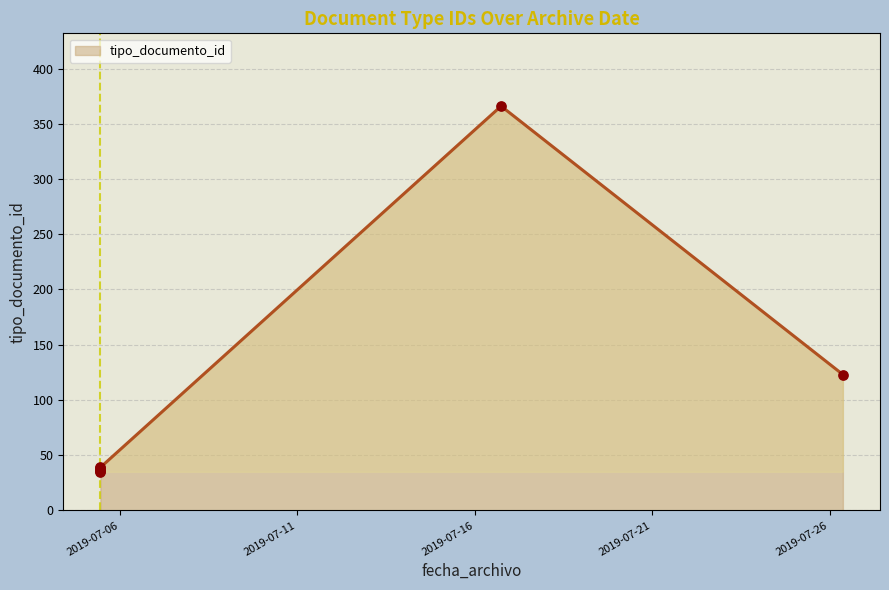

What is the greatest value displayed?

366